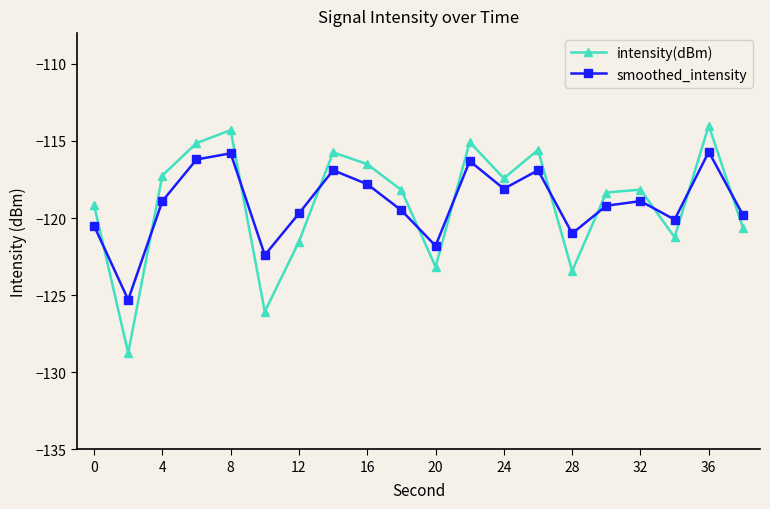

True or false: intensity(dBm) and smoothed_intensity cross at least once.

True